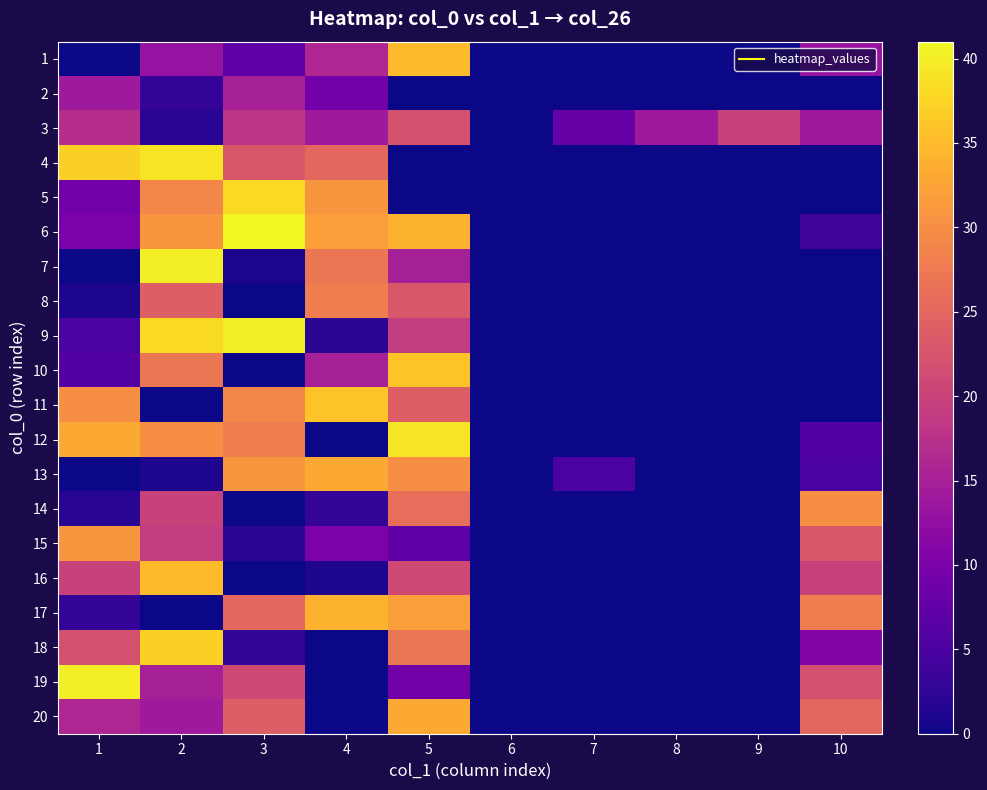

At which category is the sum across all series the highest?

5